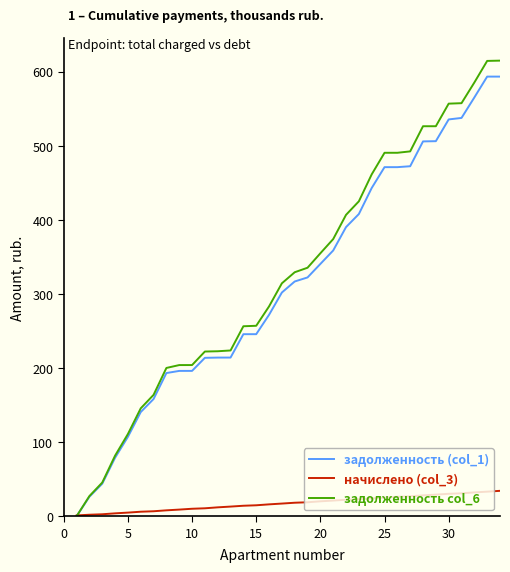

What is the maximum value shown in the chart?

614.8